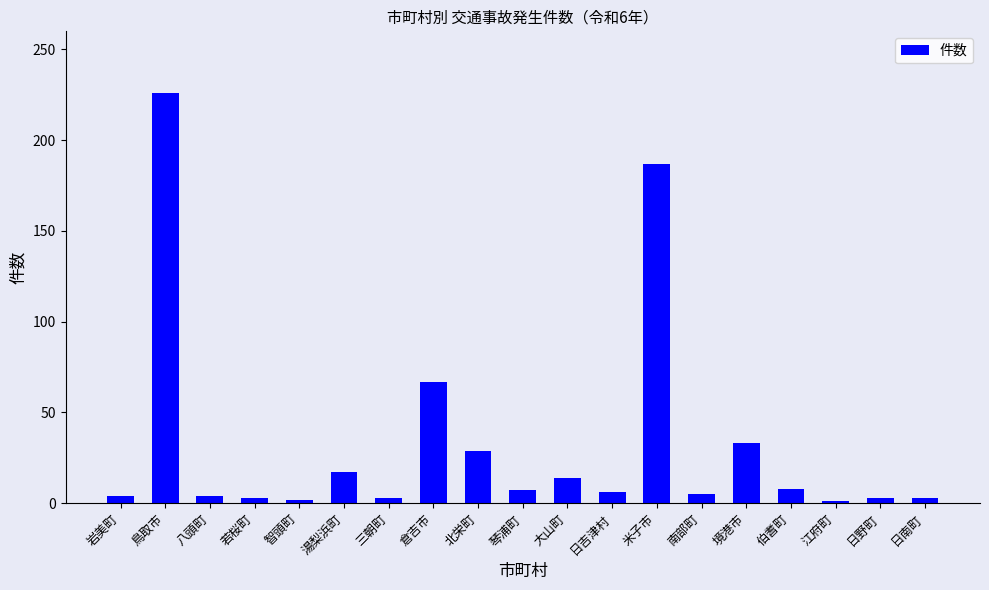

Which category has the highest value across all series?

鳥取市